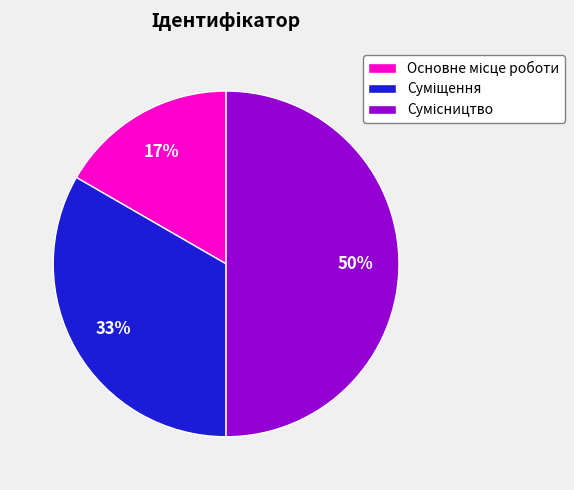

To the nearest percent, what is the average slice percentage?

33%